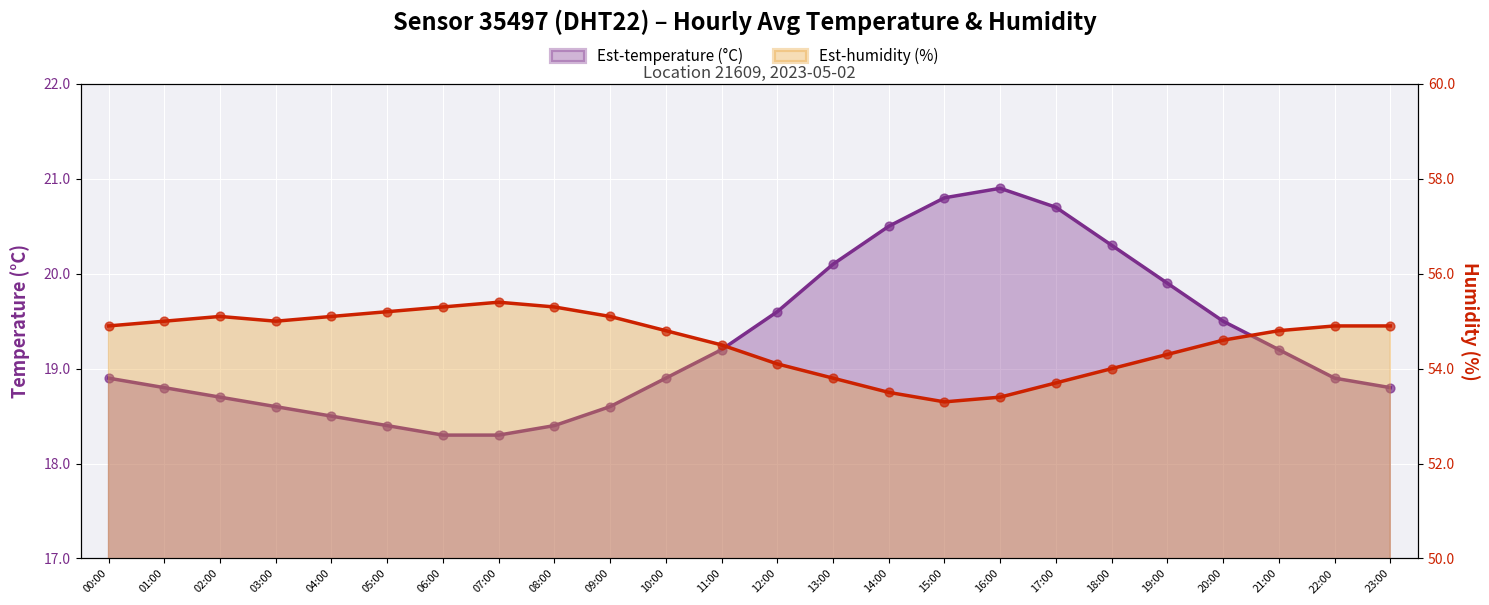

What is the total value across all series at 19:00?

74.2